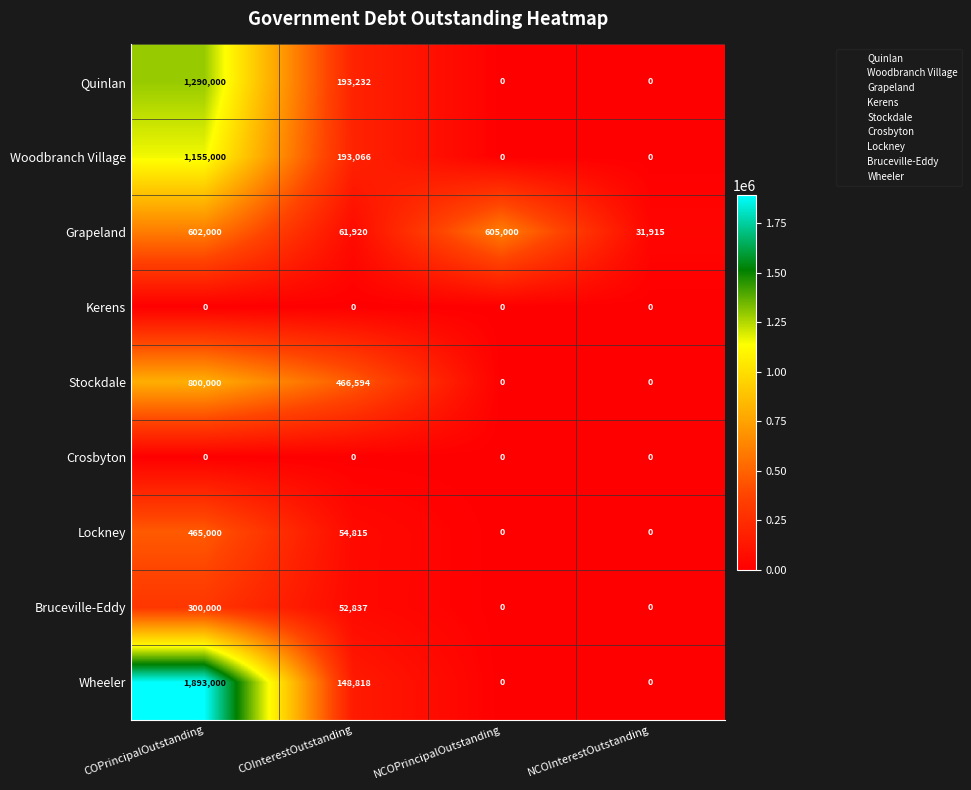

What is the total value across all series at COPrincipalOutstanding?

6505000